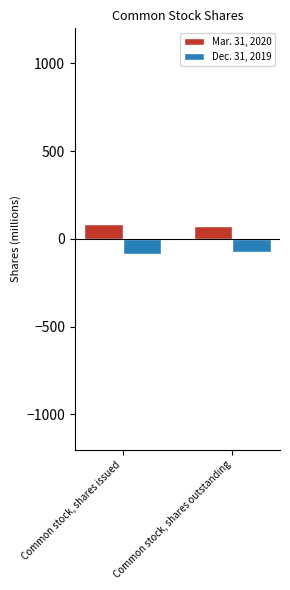

At Common stock, shares issued, list the series in order from smallest to largest.

Dec. 31, 2019, Mar. 31, 2020